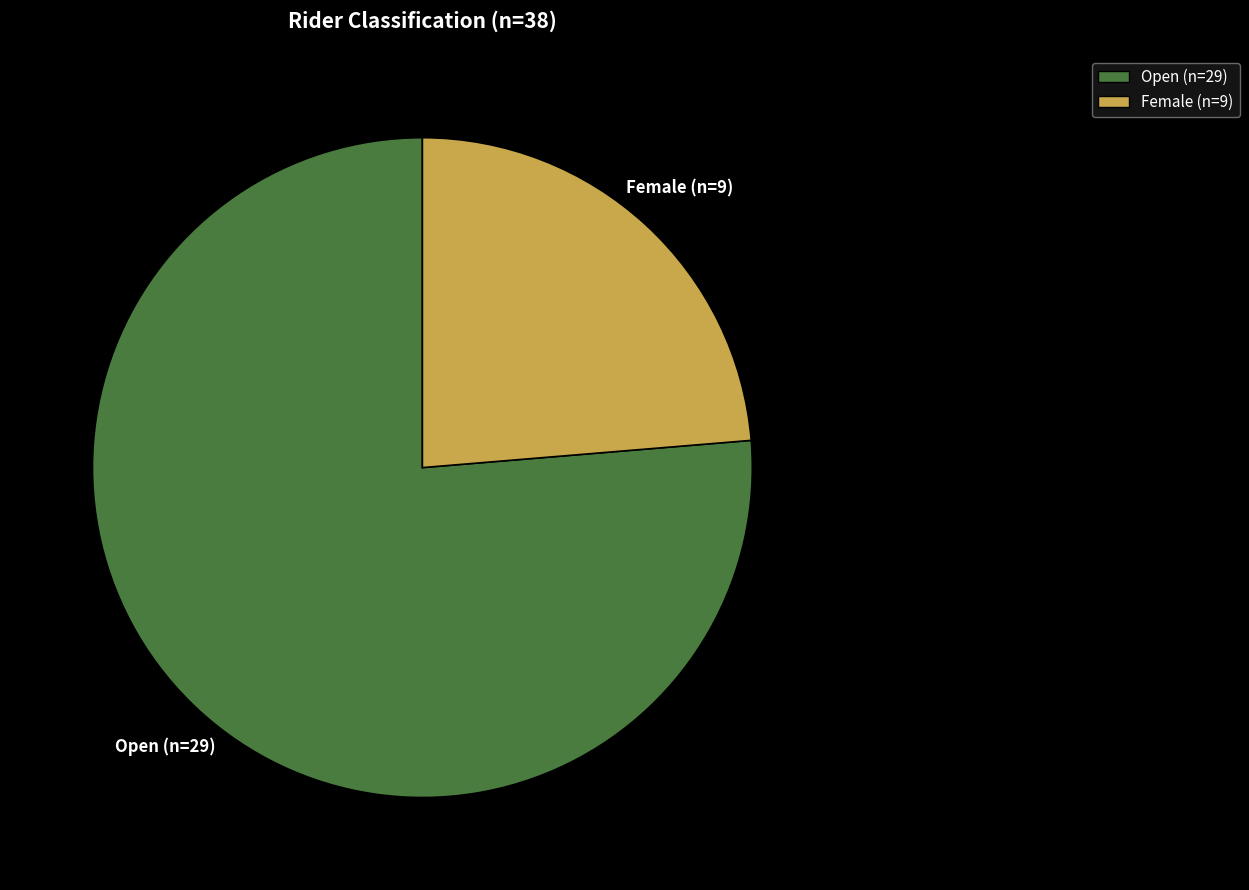

True or false: Open accounts for 76% of the total.

True